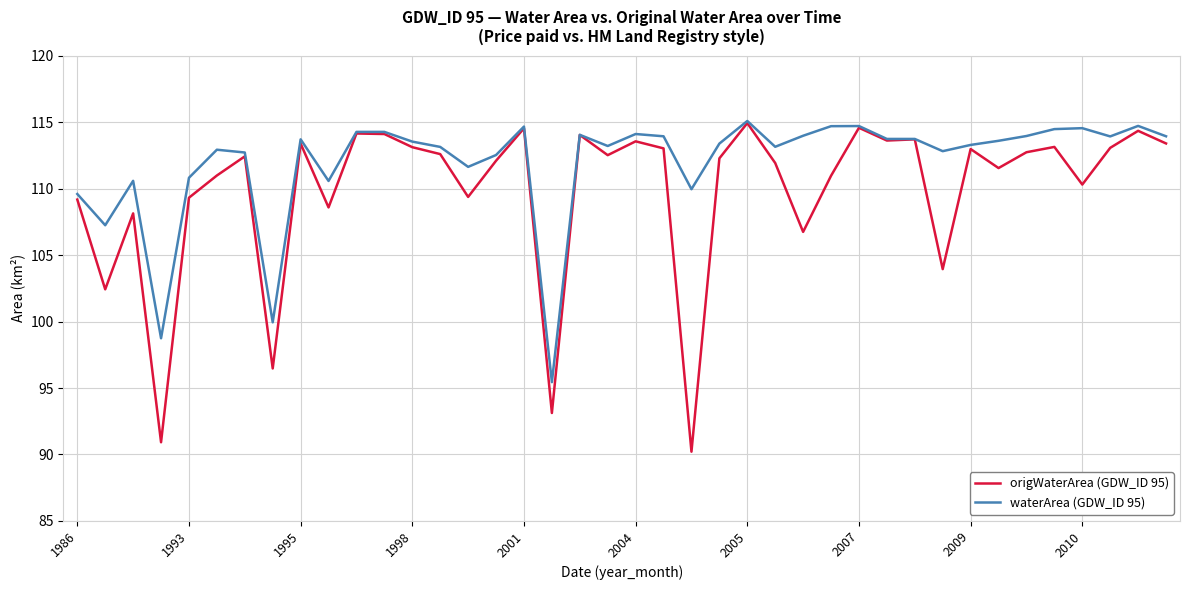

What is the maximum value for waterArea (GDW_ID 95)?

115.1